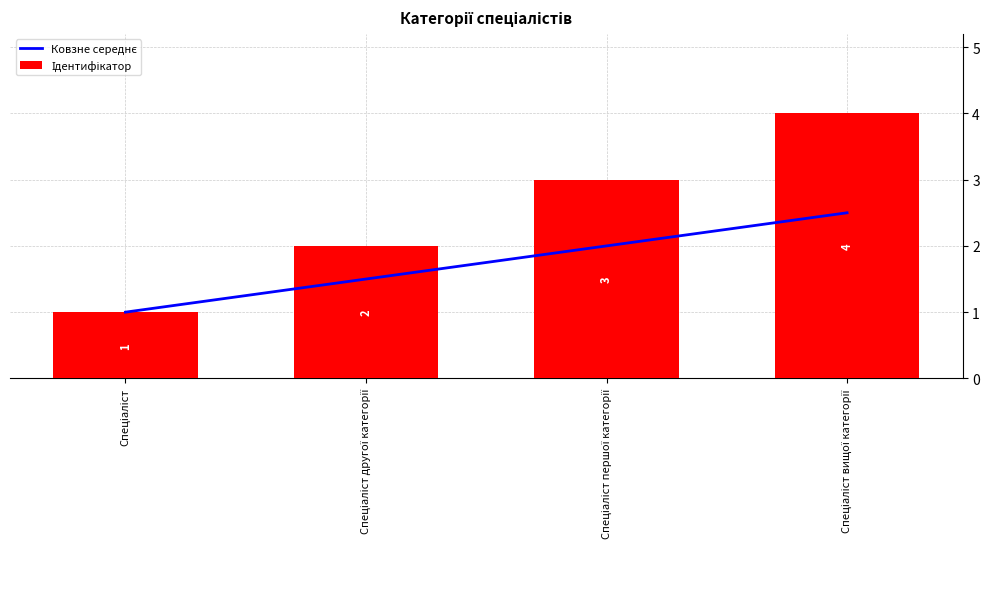

At which category is the sum across all series the highest?

Спеціаліст вищої категорії